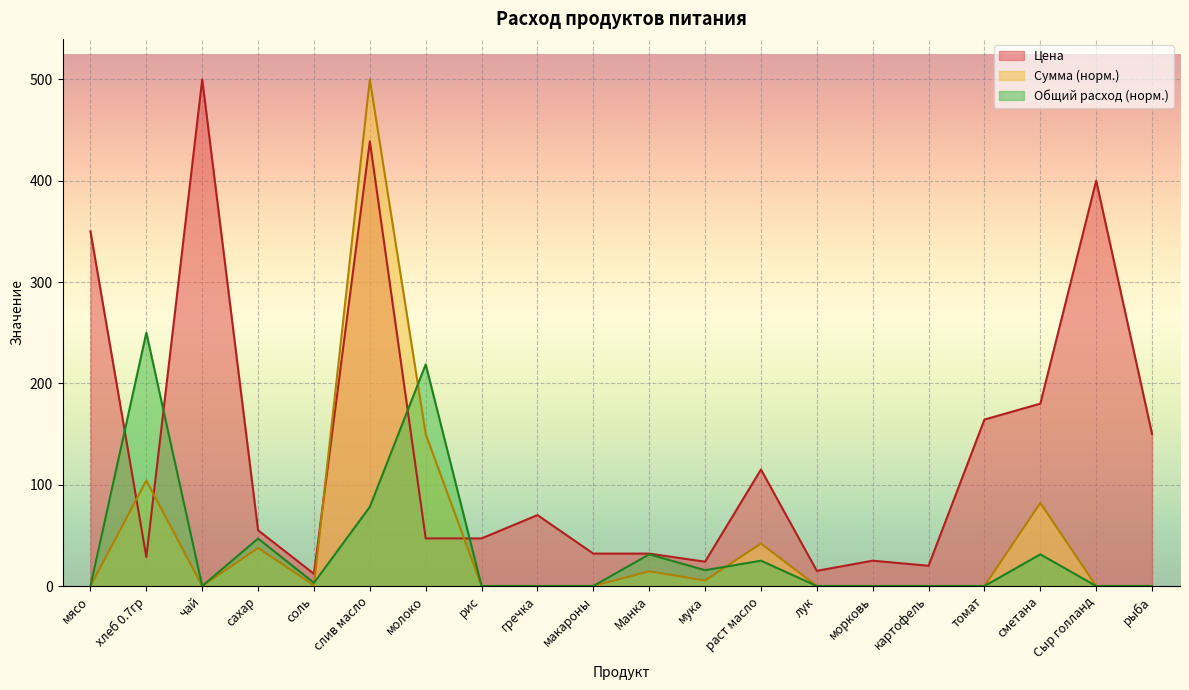

Which series has the largest range (max minus min)?

Сумма (норм.)